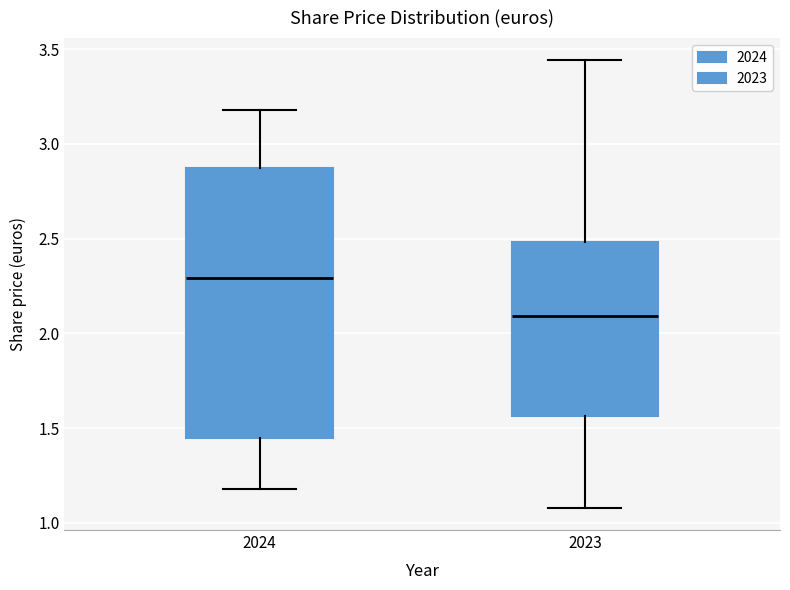

Comparing the boxes themselves (not the whiskers), which one is the tallest?

2024